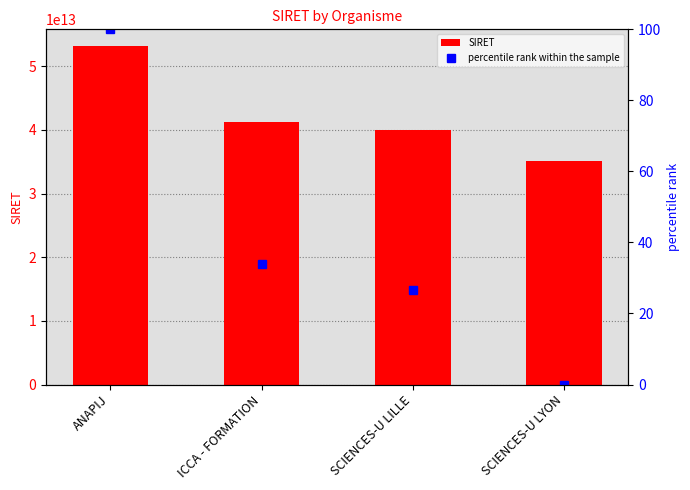

The SIRET series shows 35176587000032.0 at SCIENCES-U LYON. True or false?

True